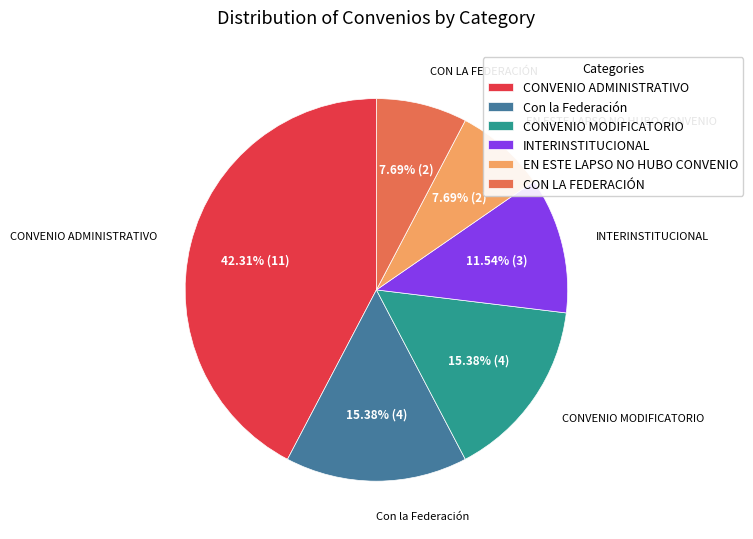

What is the largest slice in the pie chart?

CONVENIO ADMINISTRATIVO